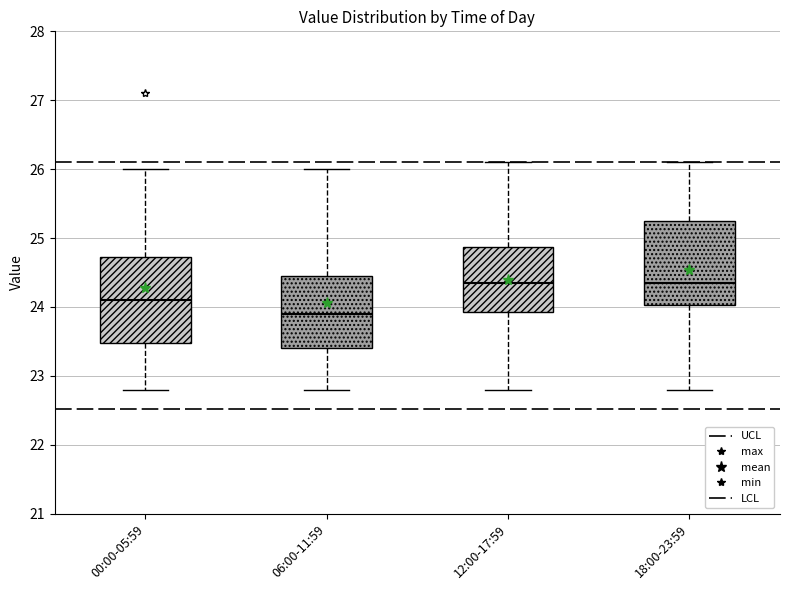

Where does the upper whisker of the box for 18:00-23:59 end on the y-axis? The values are not printed on the chart, so give them approximately, as read against the axis.

26.1